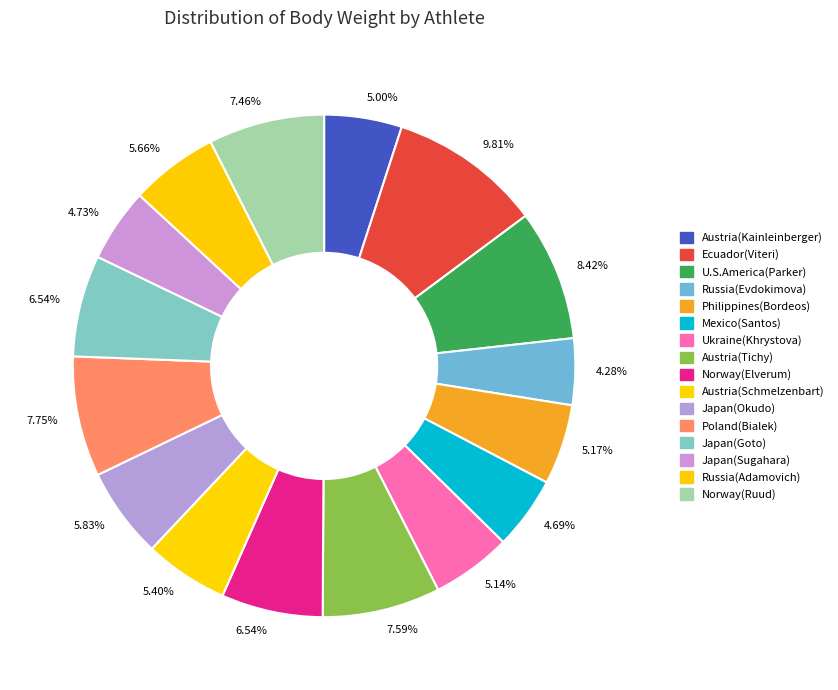

Which category has the biggest portion of the pie?

Ecuador(Viteri)